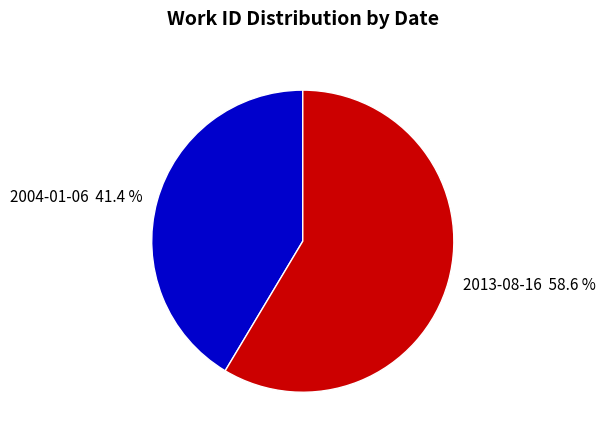

The 2013-08-16 slice represents 65% of the pie. True or false?

False